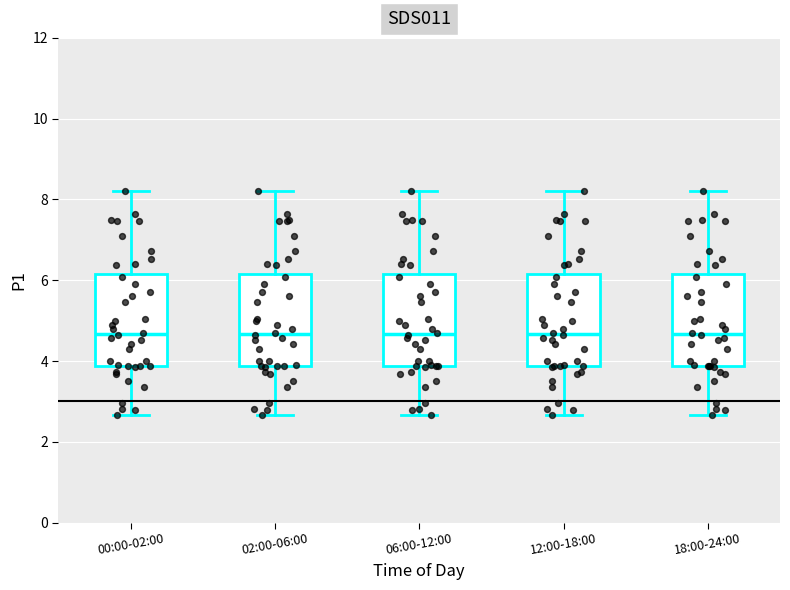

Reading left to right, transcribe this box plot: for each box, give where its median line is, the range the box spans, and where its two whiskers end, as read against the y-axis. The values are not printed on the chart, so give them approximately, as read against the axis.

00:00-02:00: median 4.6, box 3.8 to 6.2, whiskers 2.6 to 8.2
02:00-06:00: median 4.6, box 3.8 to 6.2, whiskers 2.6 to 8.2
06:00-12:00: median 4.6, box 3.8 to 6.2, whiskers 2.6 to 8.2
12:00-18:00: median 4.6, box 3.8 to 6.2, whiskers 2.6 to 8.2
18:00-24:00: median 4.6, box 3.8 to 6.2, whiskers 2.6 to 8.2